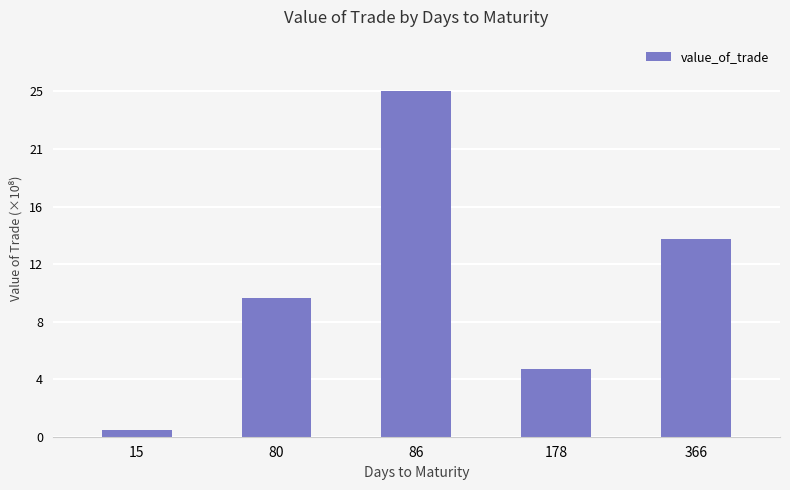

Are the bars horizontal?

No